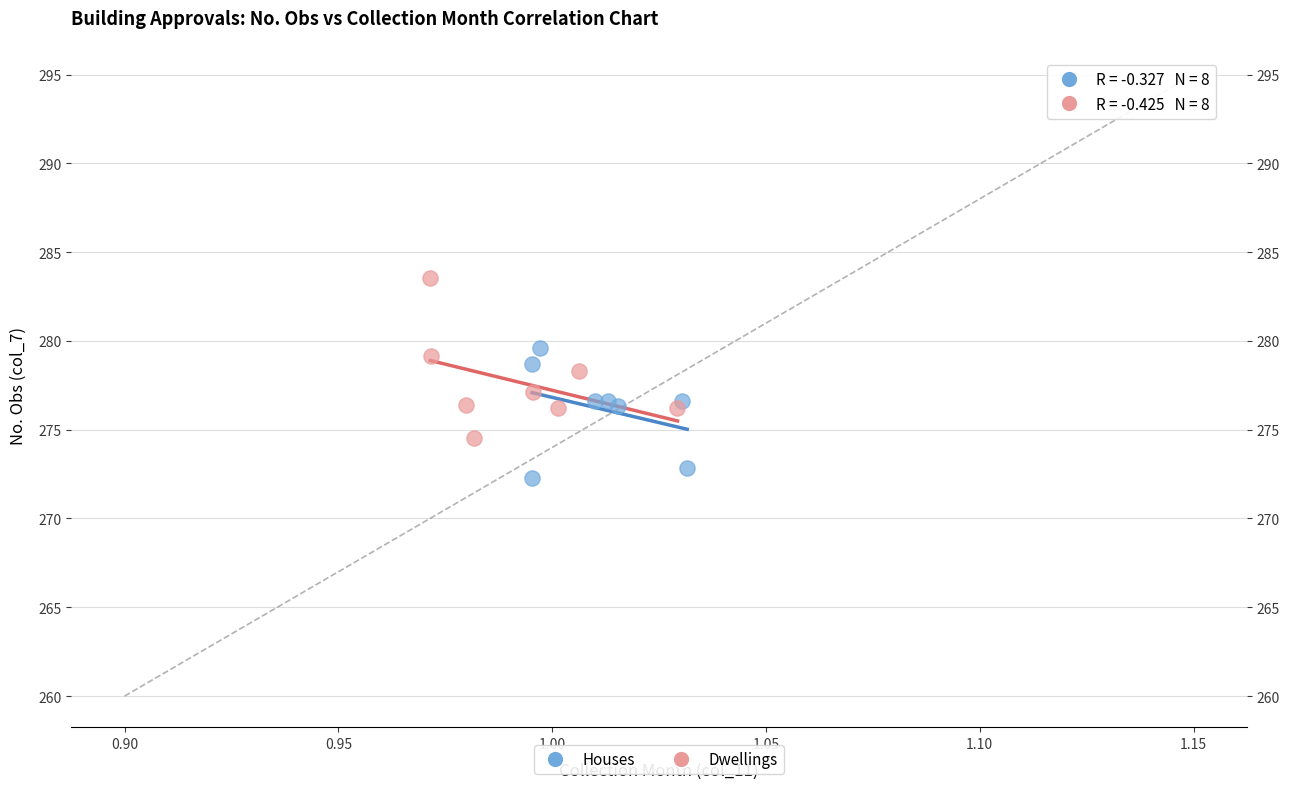

Which series has the widest spread of Y values?

Dwellings